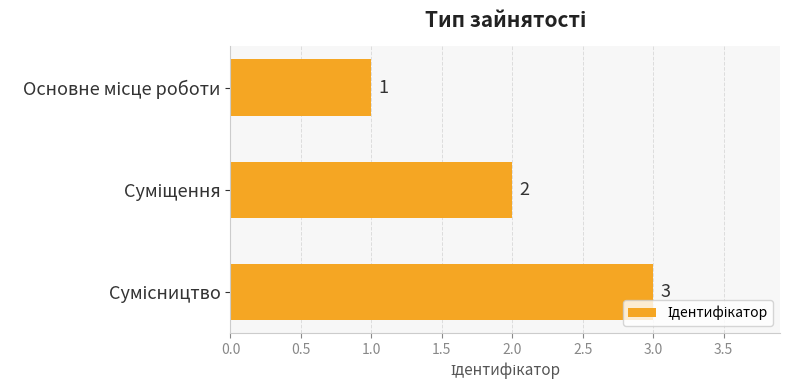

What is the value of the 1st bar from the top?

1